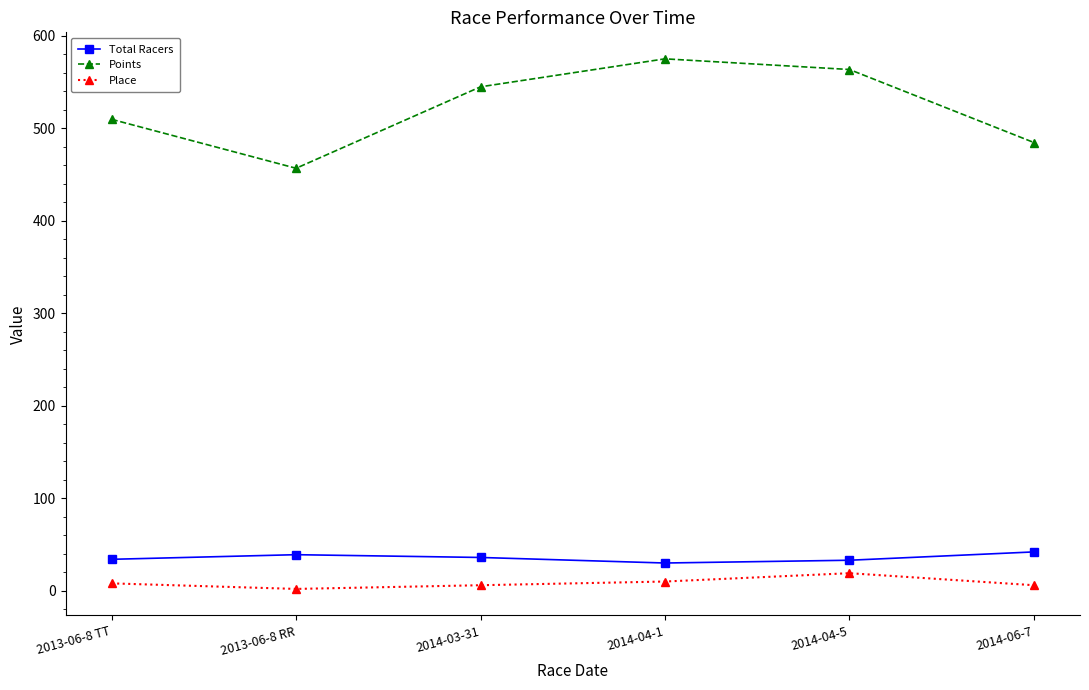

Does the chart have visible grid lines?

No